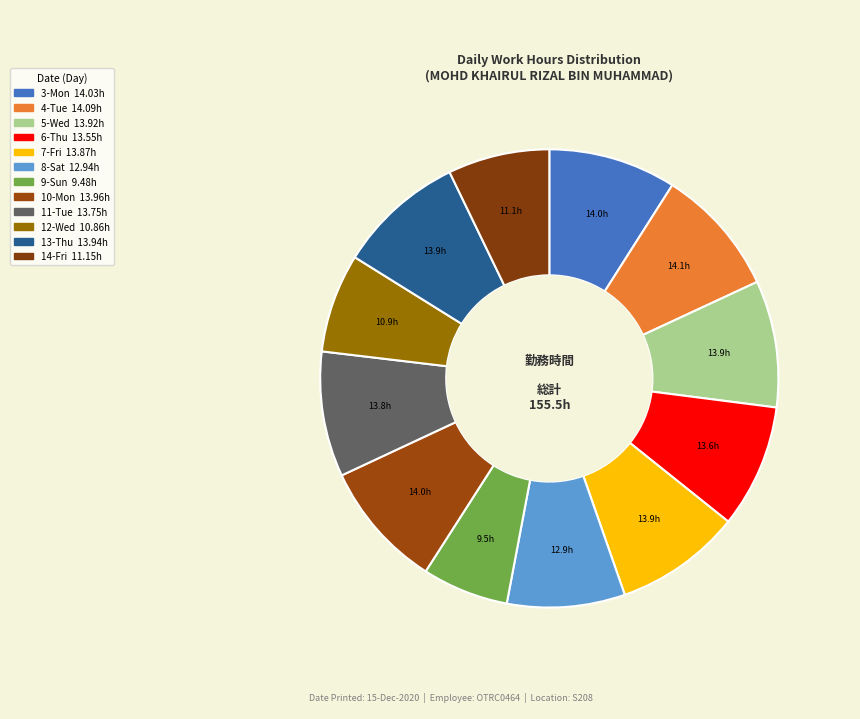

What is the smallest slice in the pie chart?

9-Sun